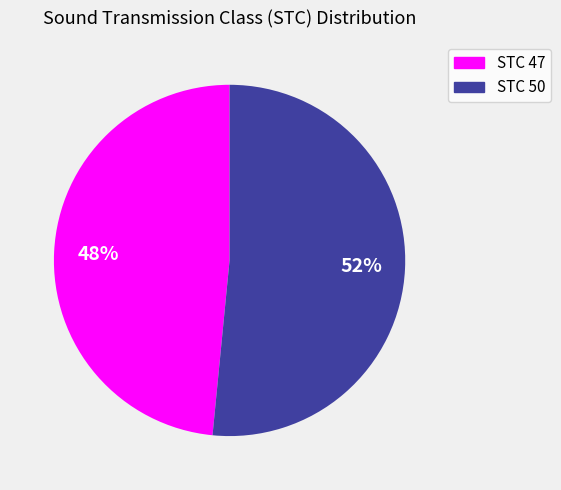

Rank the categories by value from highest to lowest.

STC 50, STC 47